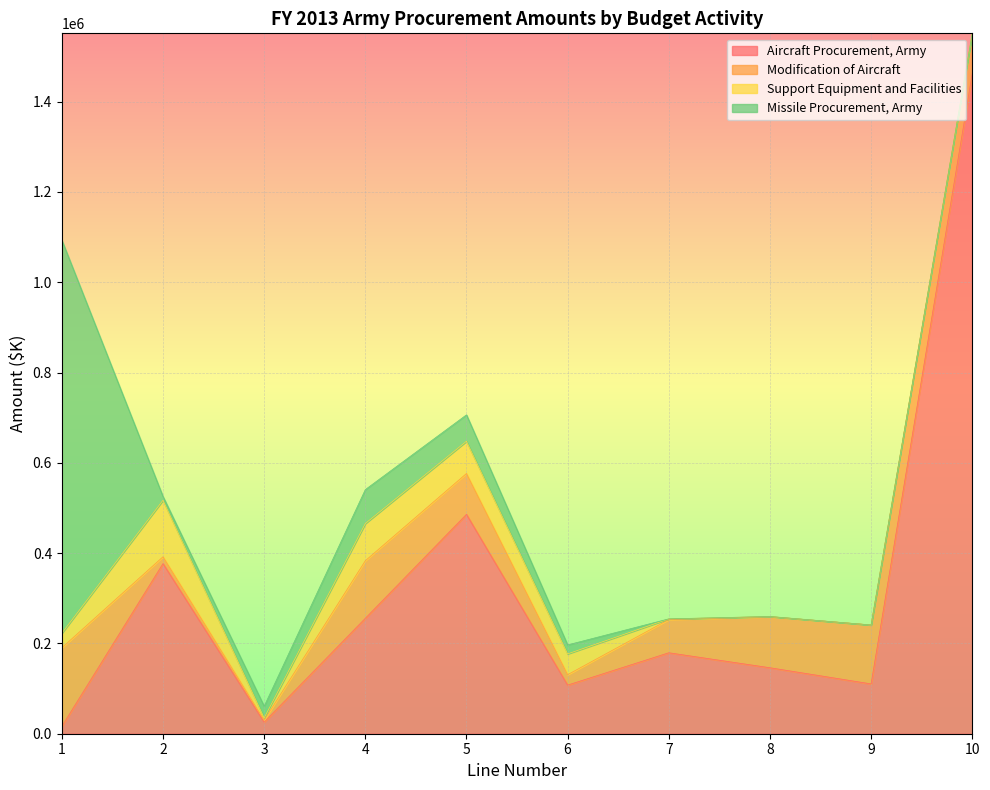

What is the spread (max minus min) of values at 7?

179322